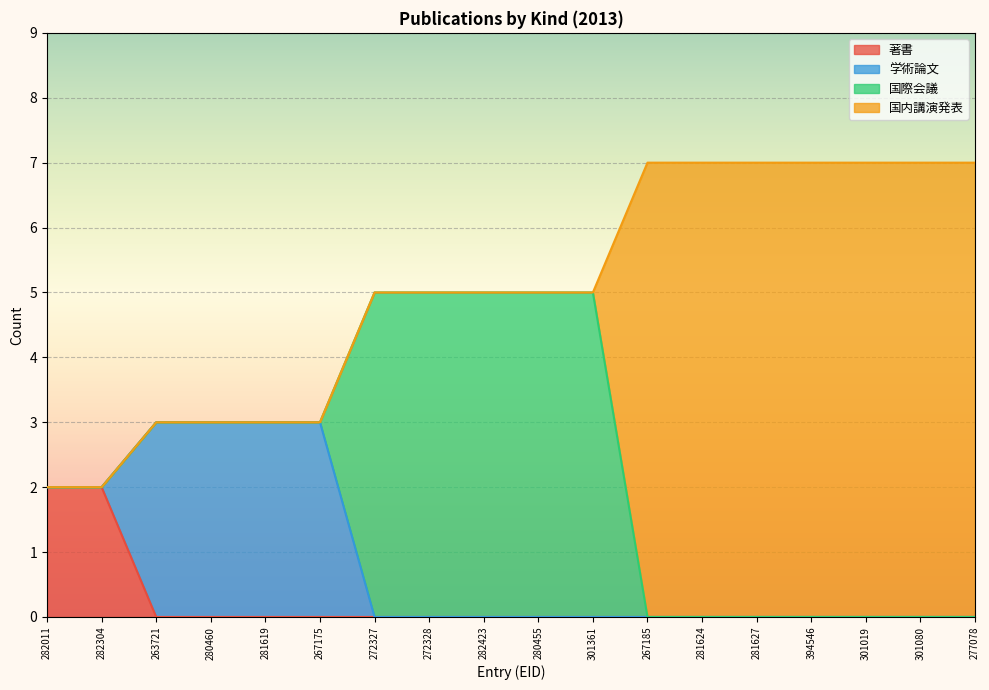

Which category has the highest value across all series?

267185